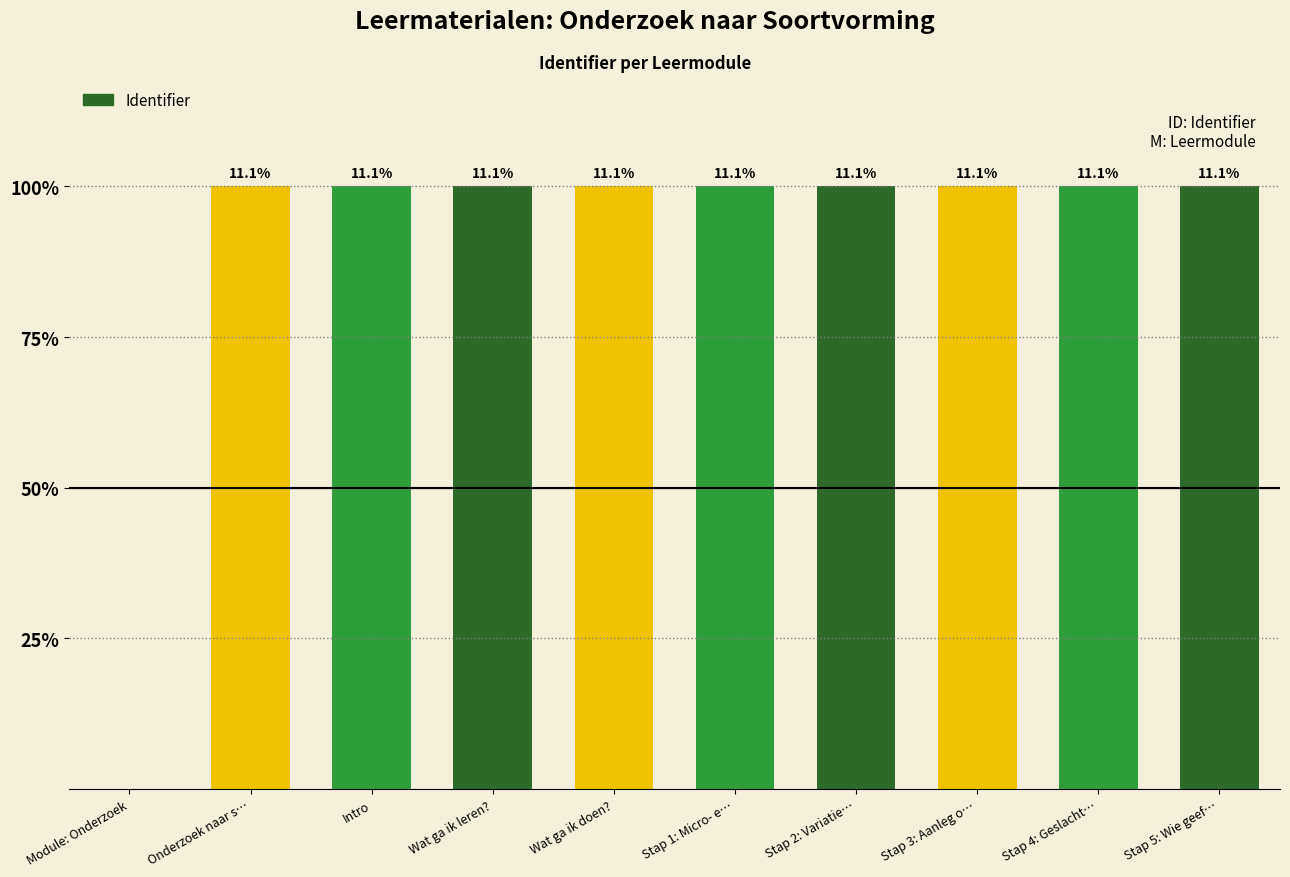

Reading left to right, what are all the values shown in this chart?

Module: Onderzoek=0	Onderzoek naar s…=1318202	Intro=1318203	Wat ga ik leren?=1318208	Wat ga ik doen?=1318214	Stap 1: Micro- e…=1318217	Stap 2: Variatie…=1318219	Stap 3: Aanleg o…=1318225	Stap 4: Geslacht…=1318231	Stap 5: Wie geef…=1318239